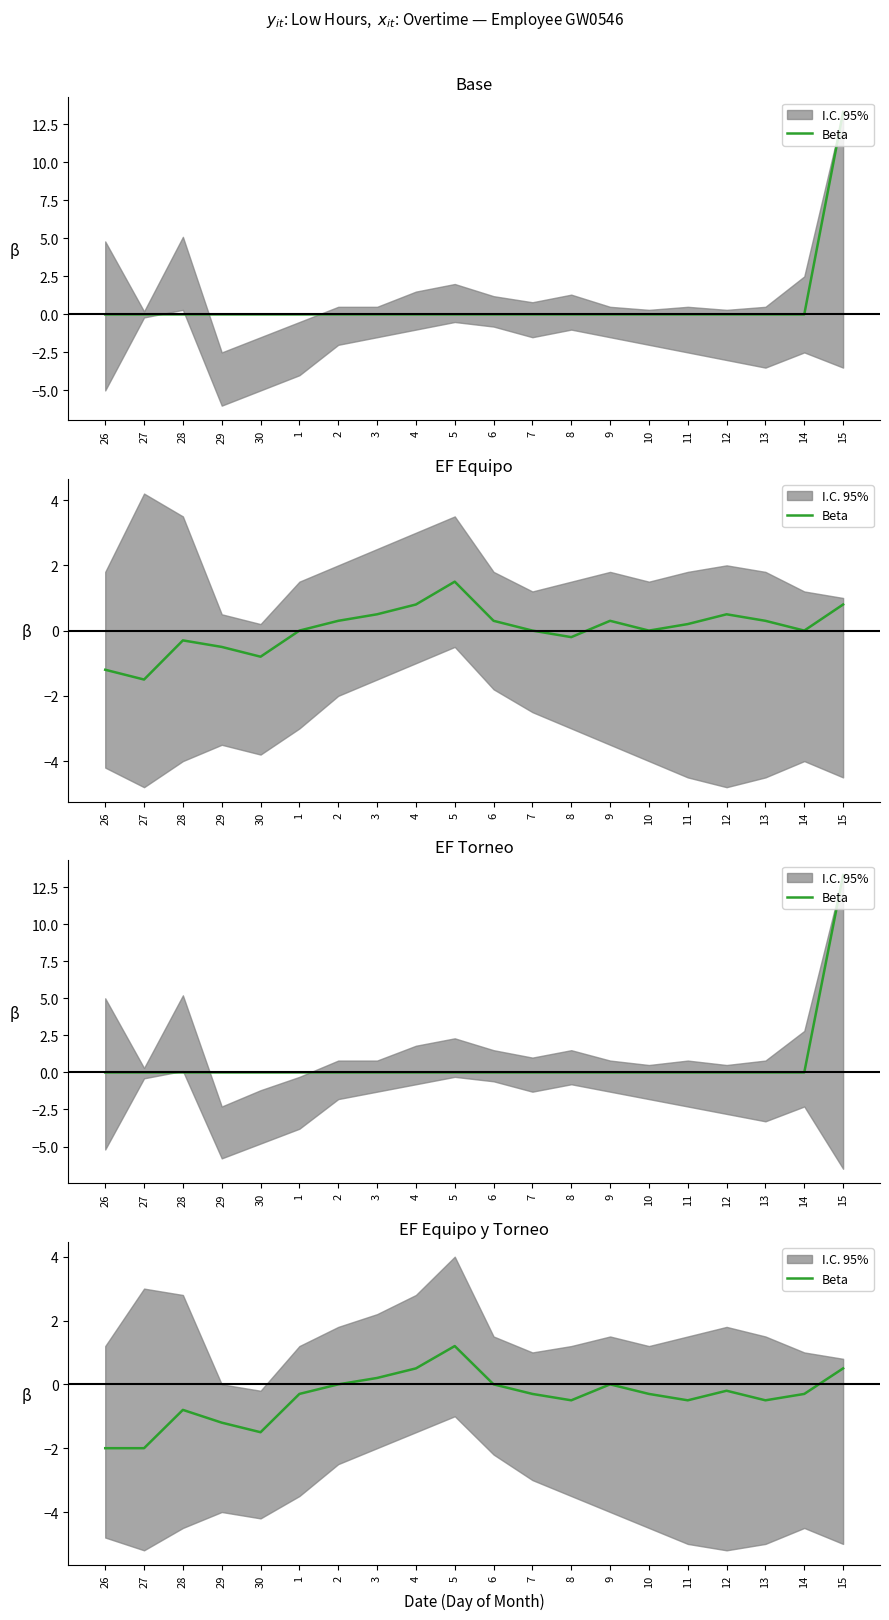

Where does the data first go above 0?

3